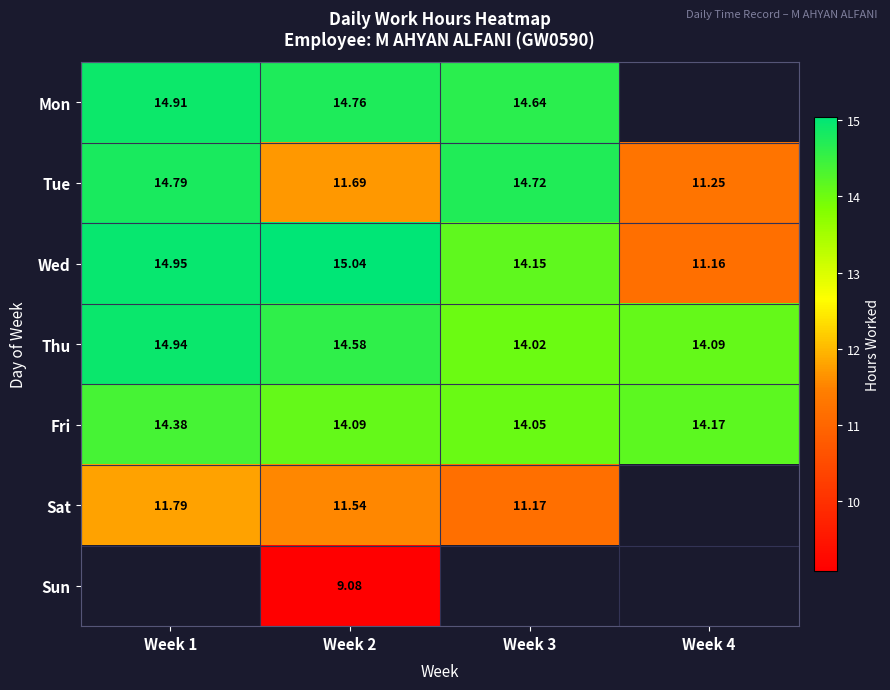

How many Fri values are between 14 and 15?

4